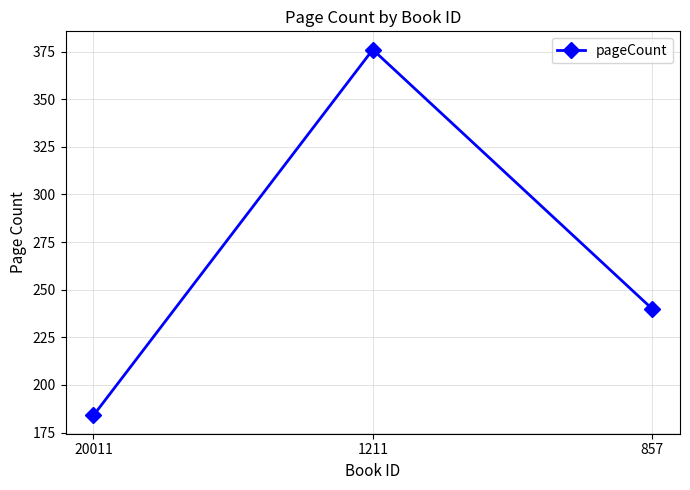

Approximately how many times larger is the value at 1211 compared to 20011?

2.0